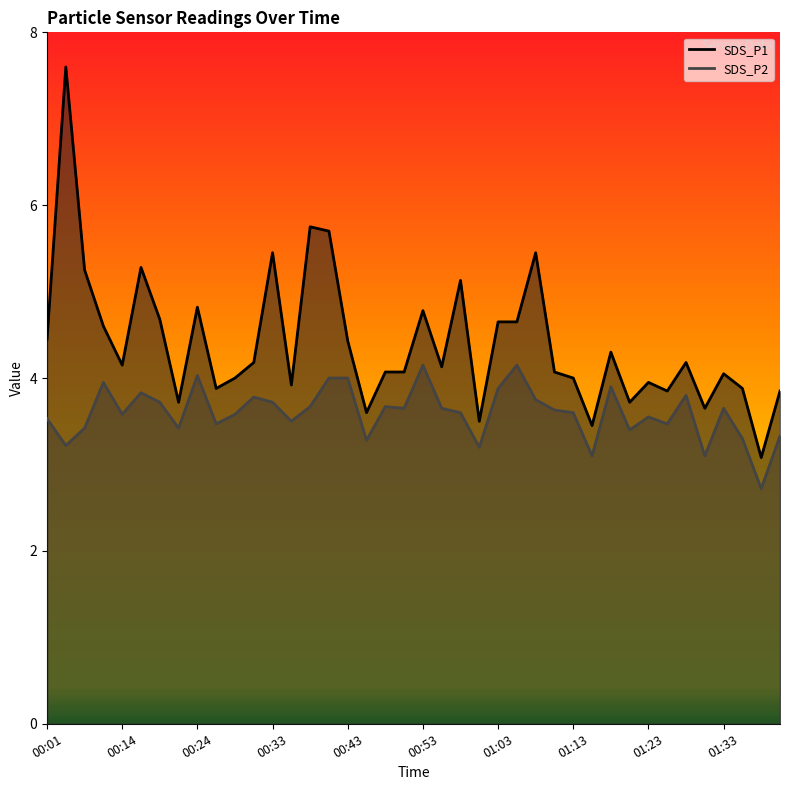

True or false: SDS_P2 and SDS_P1 intersect in this chart.

False